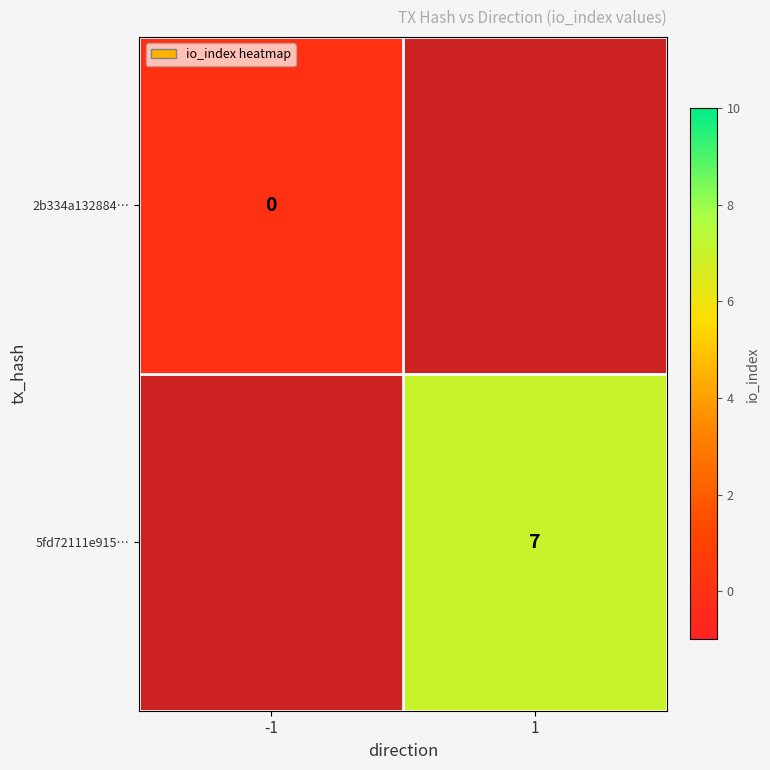

The 5fd72111e915… series shows 2 at 1. True or false?

False